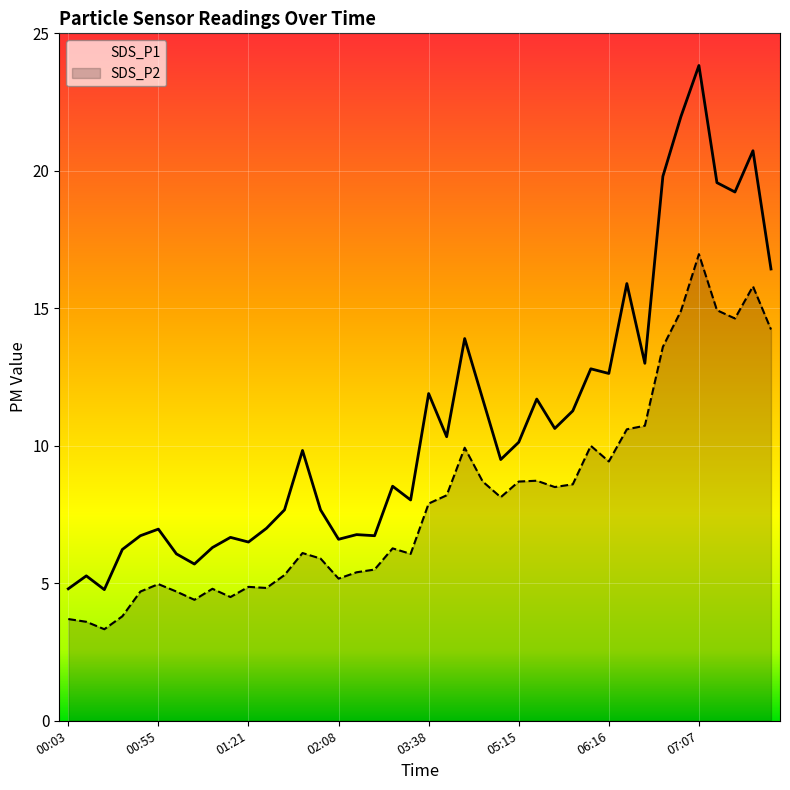

Reading left to right, transcribe all the data shown in this chart.

SDS_P1: 00:03=4.8	00:08=5.3	00:24=4.8	00:29=6.2	00:50=6.7	00:55=7.0	01:00=6.1	01:05=5.7	01:10=6.3	01:16=6.7	01:21=6.5	01:37=7.0	01:47=7.7	01:52=9.8	01:58=7.7	02:08=6.6	02:19=6.8	02:46=6.7	02:57=8.5	03:02=8.0	03:38=11.9	03:44=10.3	03:54=13.9	05:04=11.7	05:10=9.5	05:15=10.1	05:21=11.7	05:44=10.6	05:49=11.3	05:55=12.8	06:16=12.6	06:21=15.9	06:36=13.0	06:47=19.8	06:57=22.0	07:07=23.8	07:12=19.6	07:17=19.2	07:22=20.7	07:27=16.4
SDS_P2: 00:03=3.7	00:08=3.6	00:24=3.3	00:29=3.8	00:50=4.7	00:55=5.0	01:00=4.7	01:05=4.4	01:10=4.8	01:16=4.5	01:21=4.9	01:37=4.8	01:47=5.3	01:52=6.1	01:58=5.9	02:08=5.2	02:19=5.4	02:46=5.5	02:57=6.3	03:02=6.1	03:38=7.9	03:44=8.2	03:54=9.9	05:04=8.7	05:10=8.1	05:15=8.7	05:21=8.7	05:44=8.5	05:49=8.6	05:55=10.0	06:16=9.4	06:21=10.6	06:36=10.7	06:47=13.6	06:57=14.9	07:07=17.0	07:12=14.9	07:17=14.6	07:22=15.8	07:27=14.2